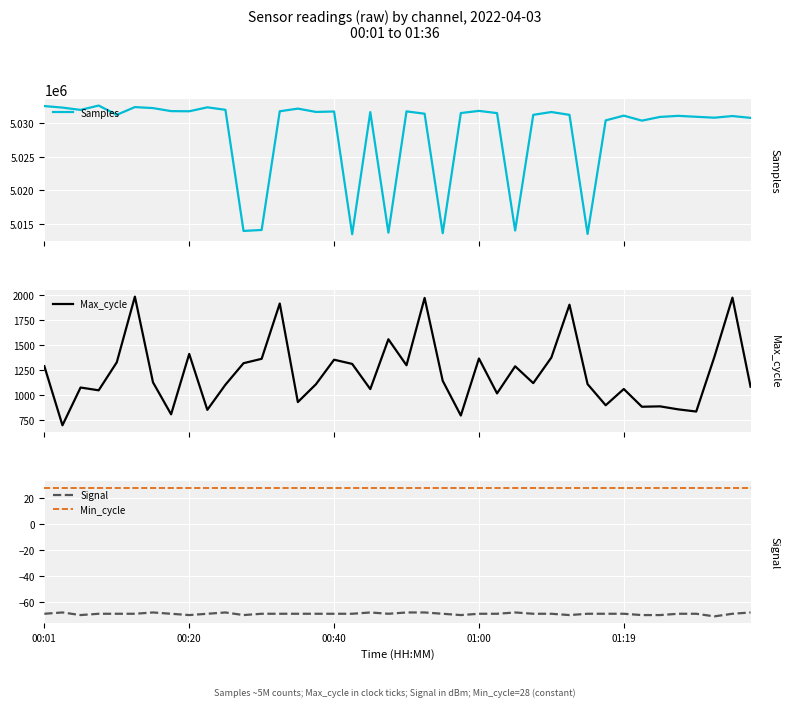

In Signal, how many points are higher than both neighbors (excluding endpoints)?

5